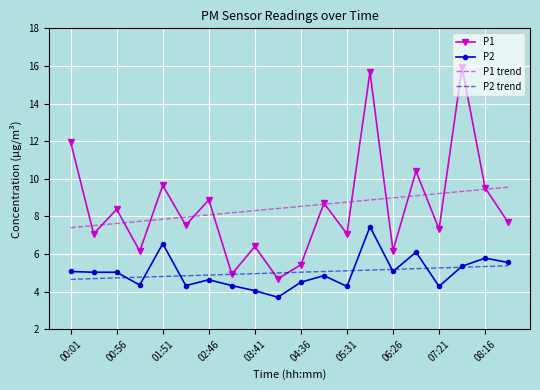

Count the number of data series in this chart.

4